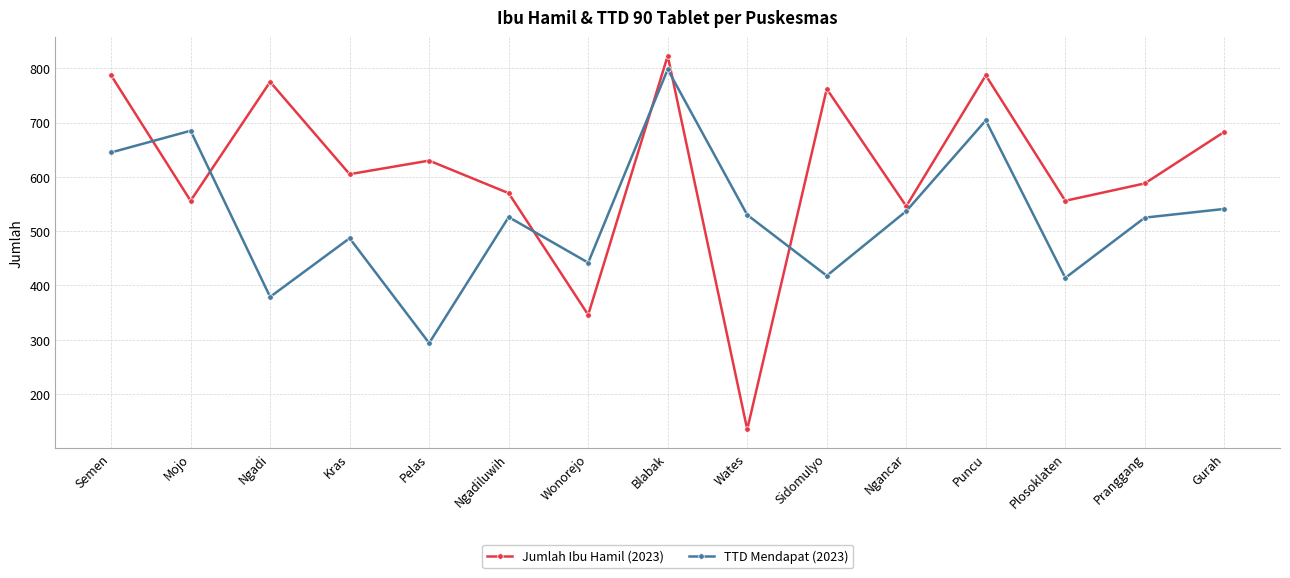

The value of TTD Mendapat (2023) at Mojo is 245. True or false?

False